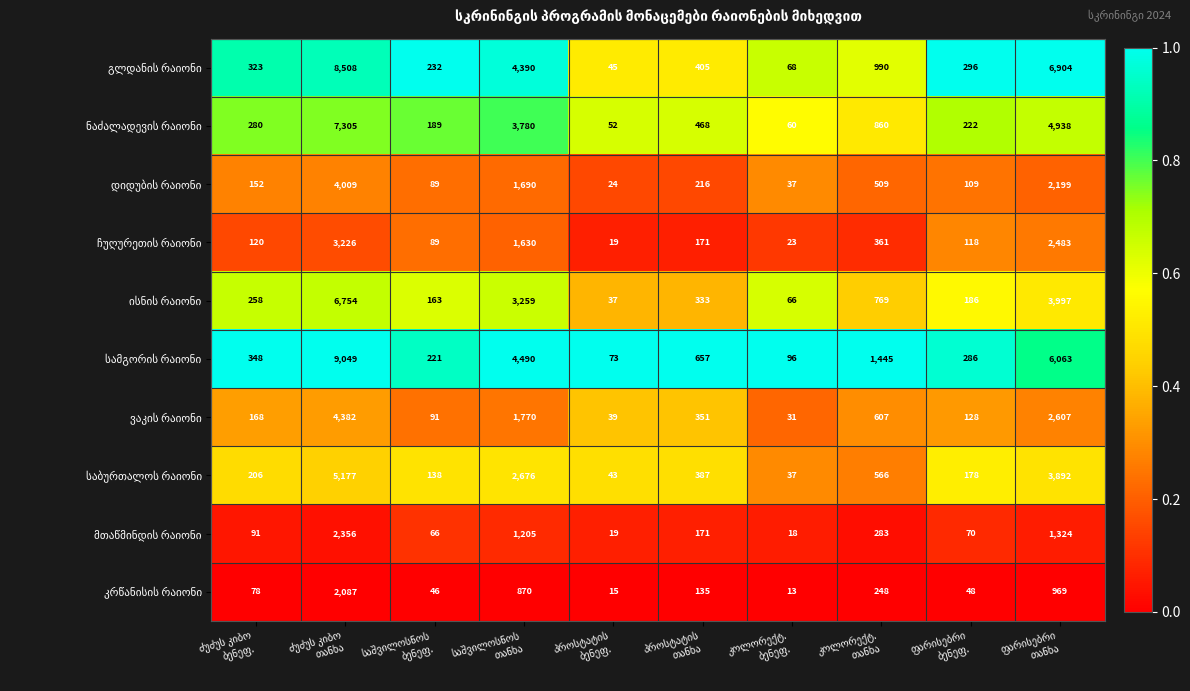

What is the maximum value shown in the chart?

9049